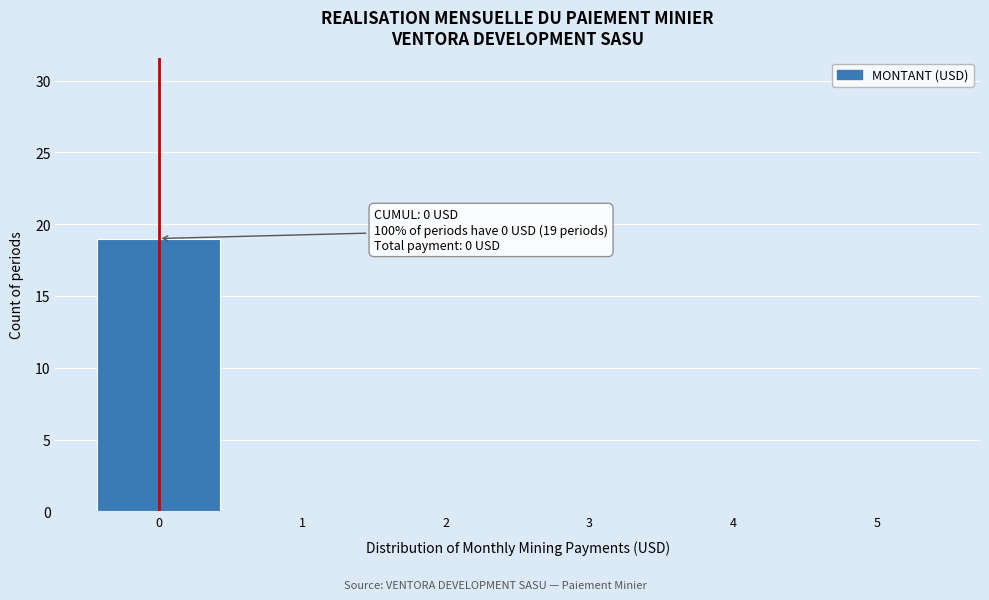

Reading right to left, extract all data points from this chart.

5=0	4=0	3=0	2=0	1=0	0=19